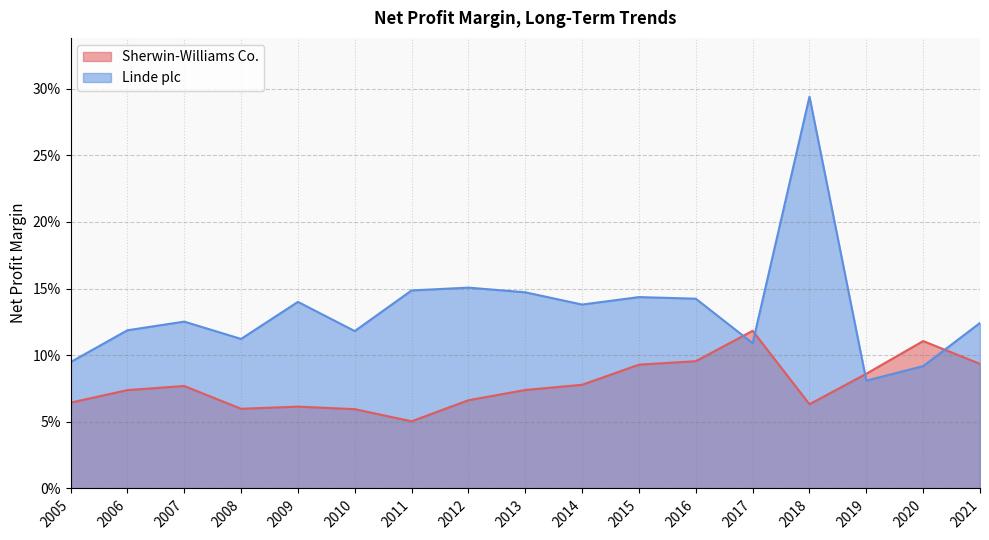

The value of Sherwin-Williams Co. at 2005 is 0.1. True or false?

True